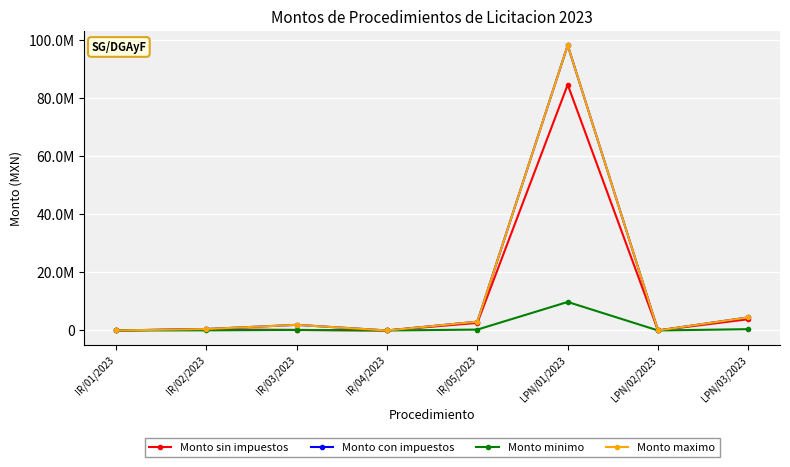

At which category is the sum across all series the highest?

LPN/01/2023